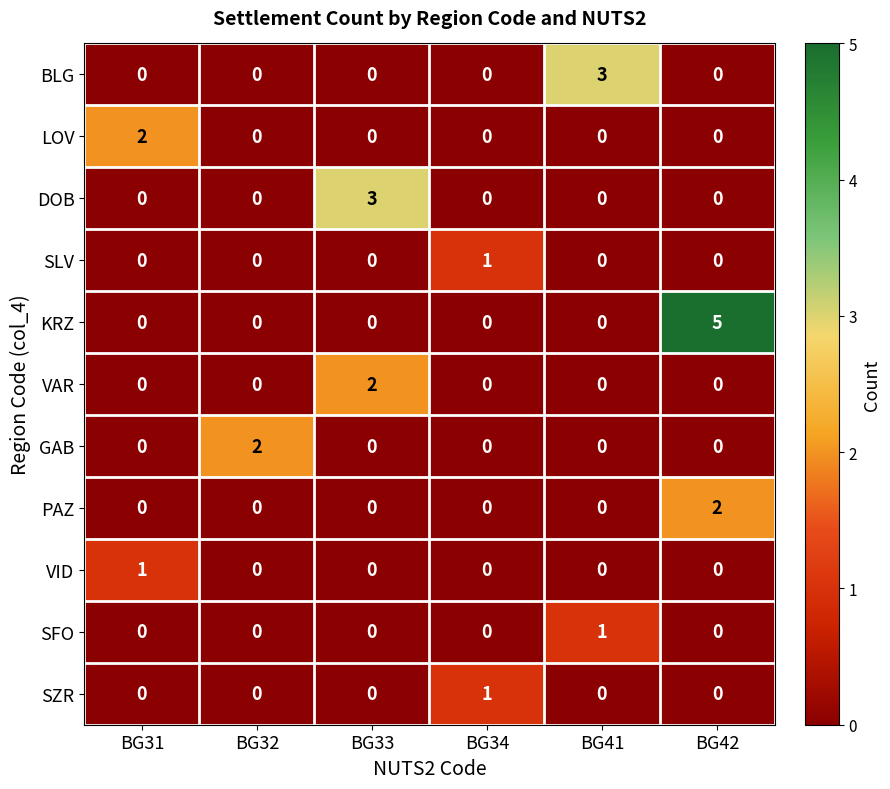

Between BG32 and BG33, which series saw the biggest shift?

DOB